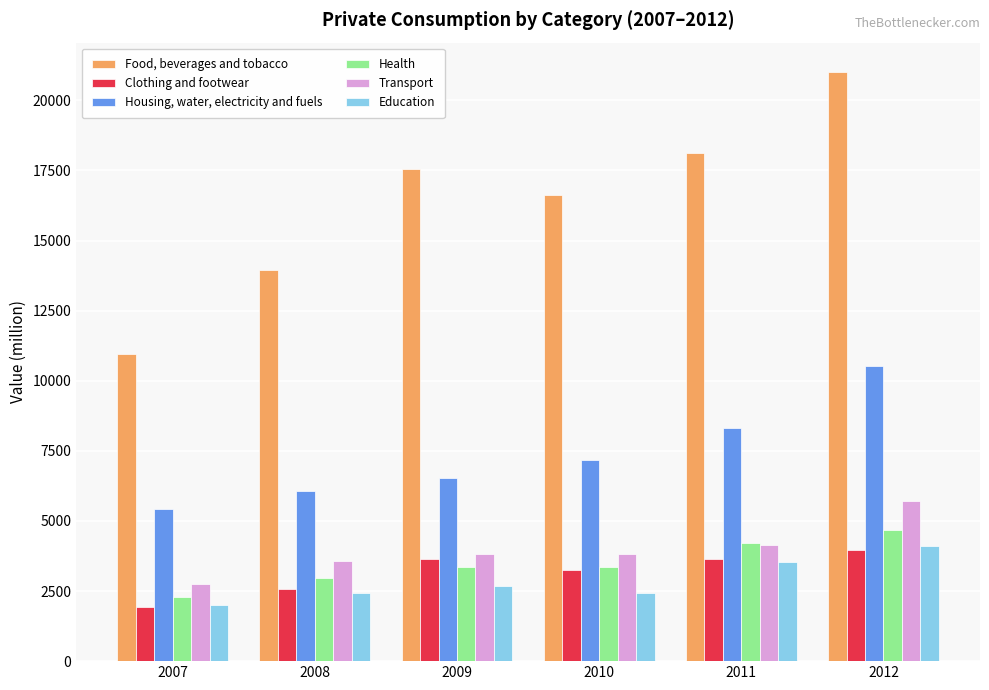

What is the value of the Clothing and footwear bar at the 4th from the left?

3253.0